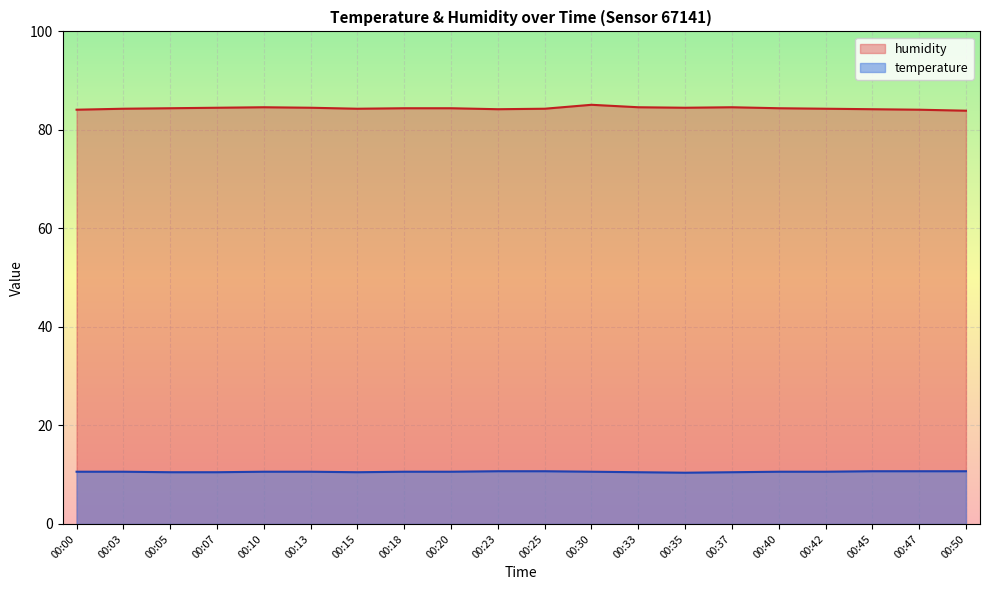

Which series has the widest spread of values?

humidity